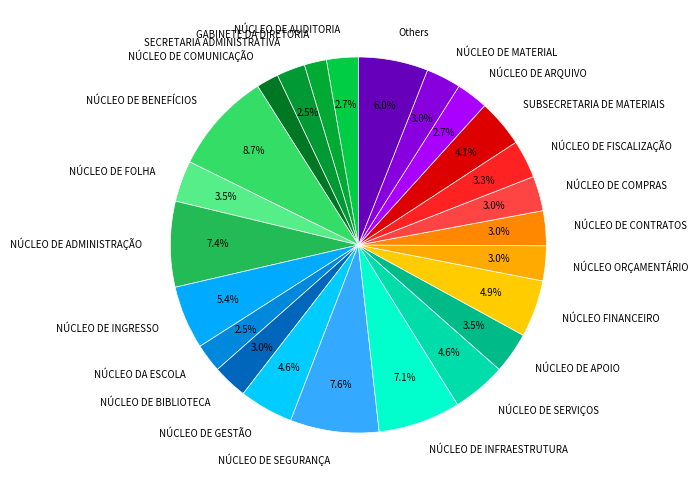

To the nearest percent, what portion does NÚCLEO DE FISCALIZAÇÃO represent?

3%